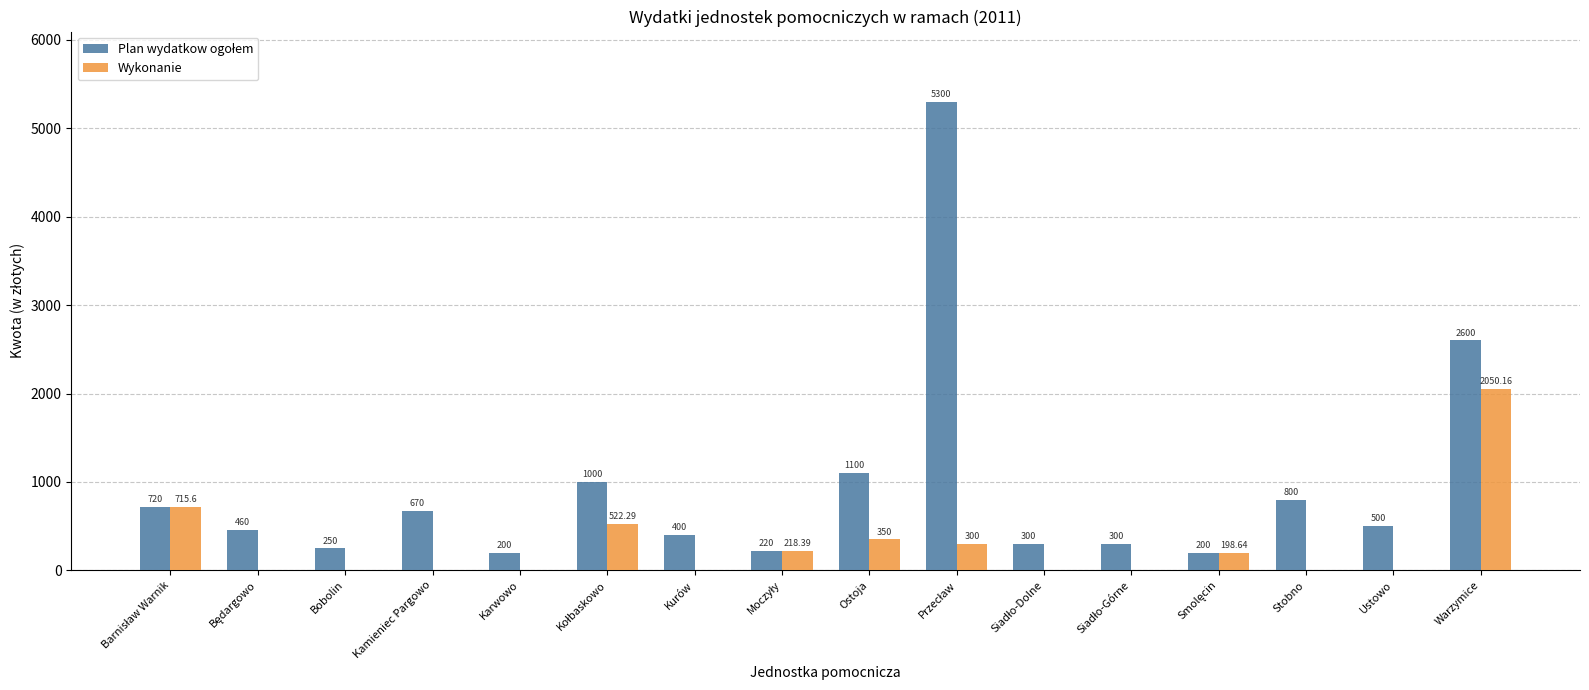

Between Ostoja and Stobno, which series saw the biggest shift?

Wykonanie